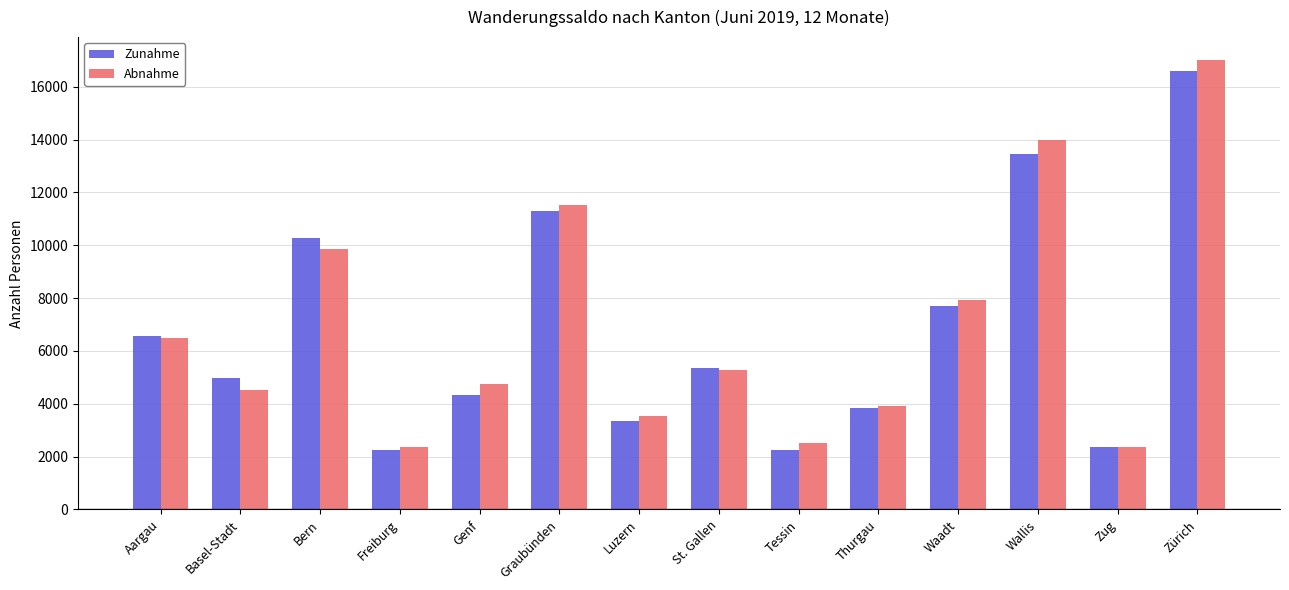

What is the total value across all series at Genf?

9085